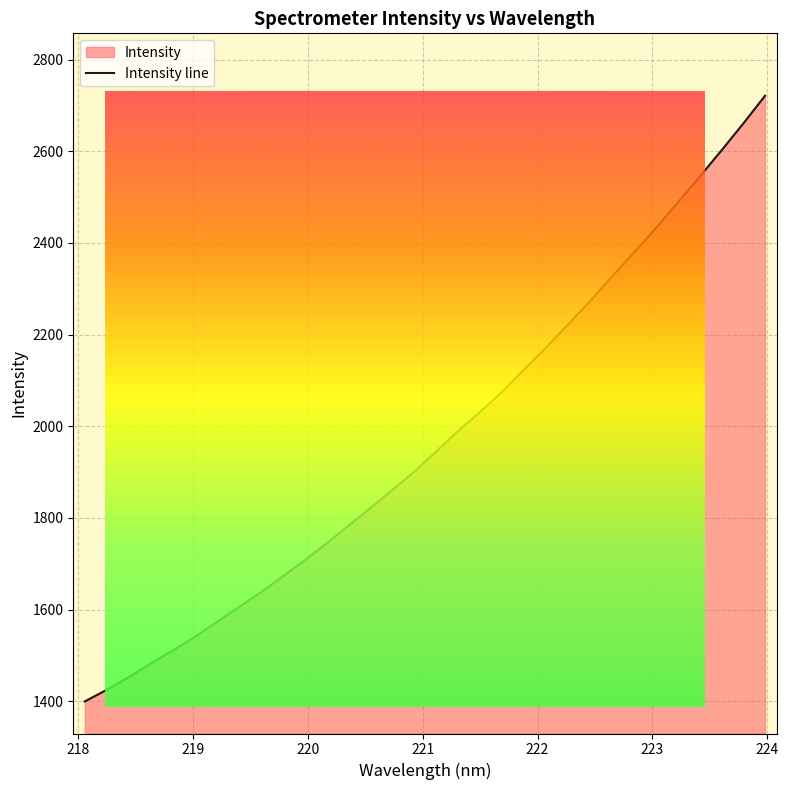

What is the value of the 14th point from the left?

1821.4